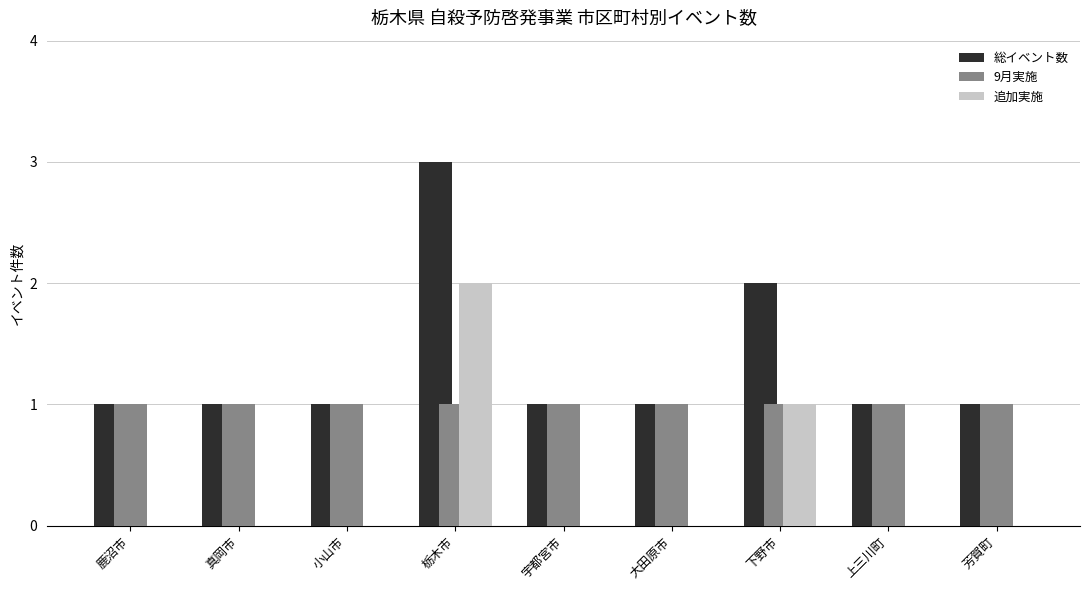

The value of 総イベント数 at 上三川町 is 1. True or false?

True